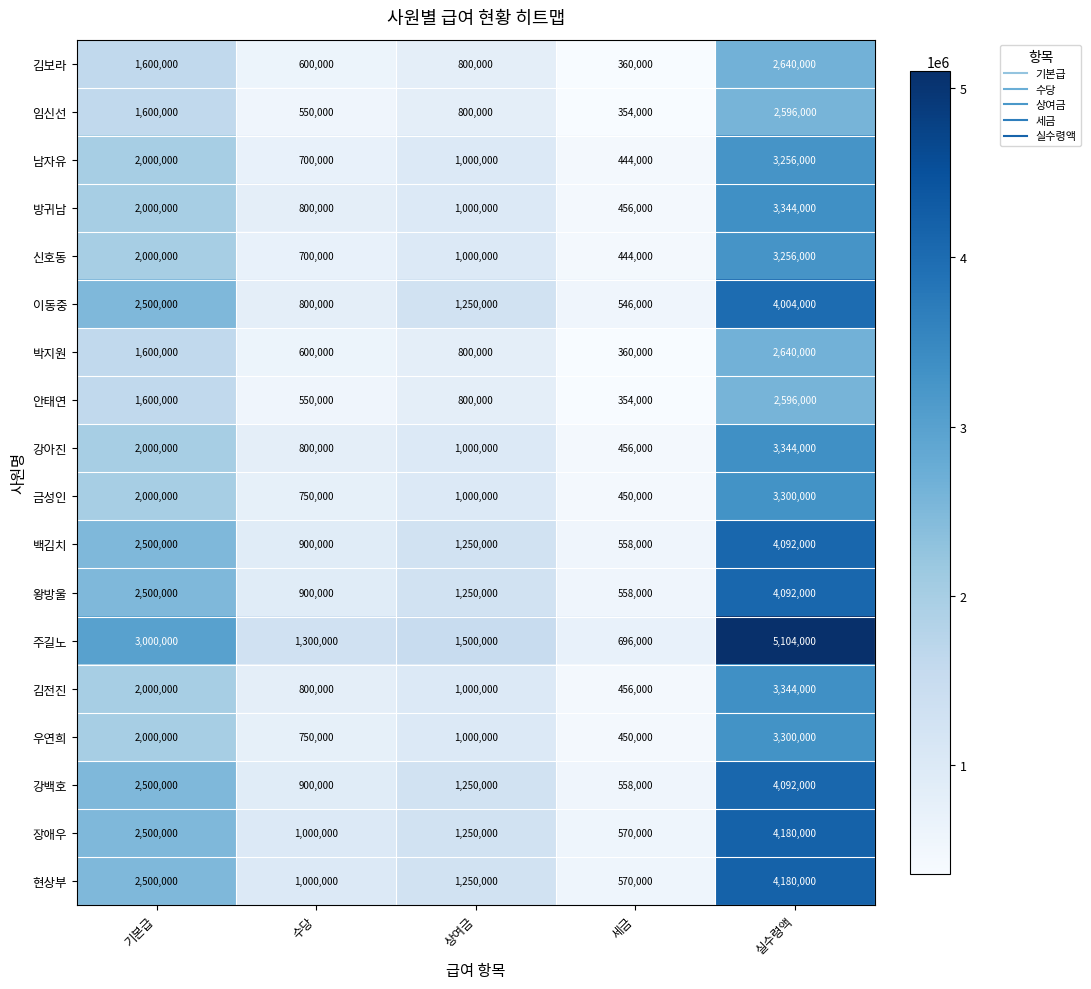

At which label is 남자유 closest to 1850000?

기본급